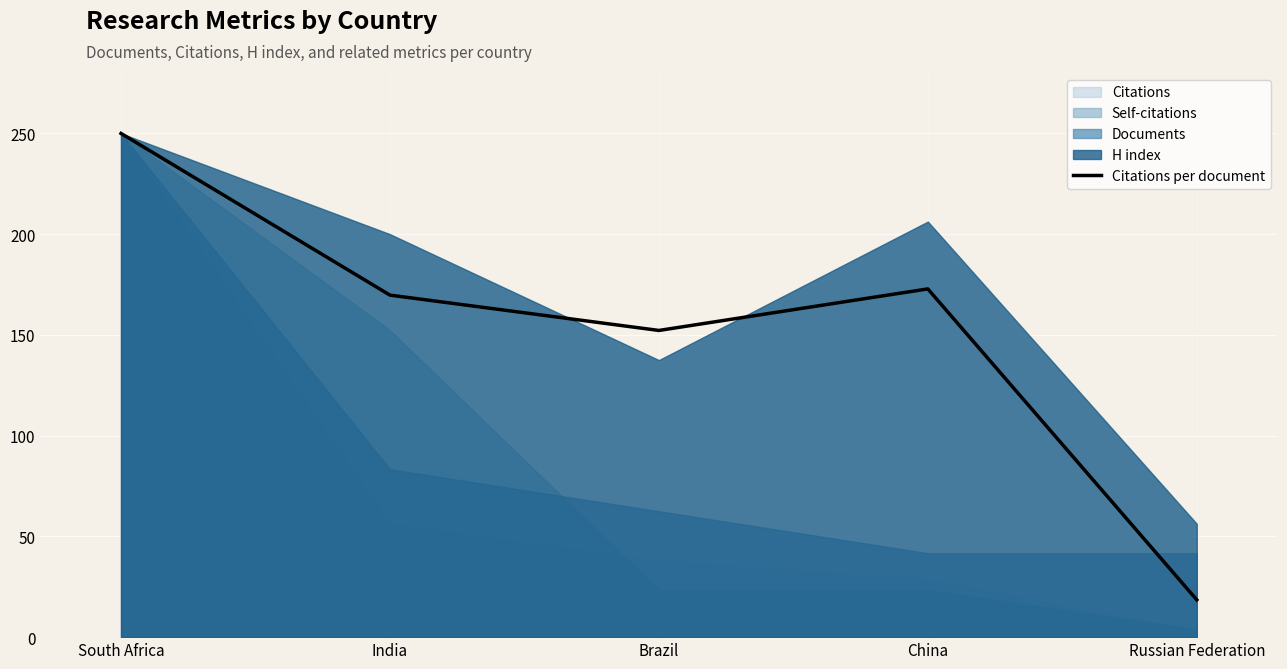

Which category has the highest value across all series?

South Africa